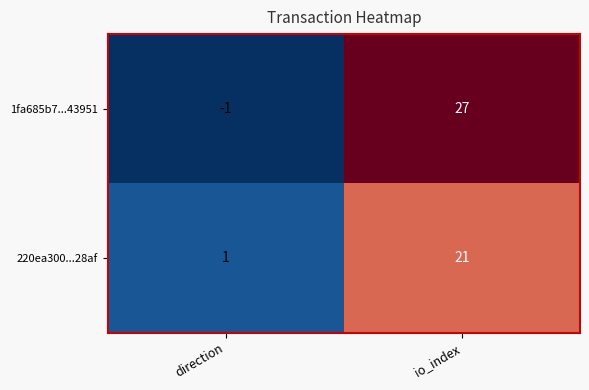

Which category has the lowest value across all series?

direction